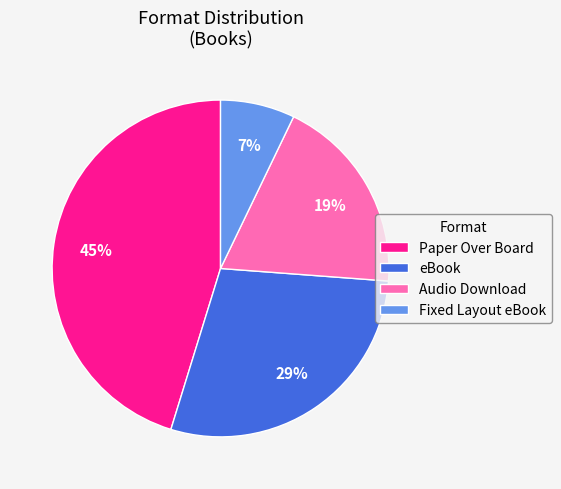

How many slices are in this pie chart?

4